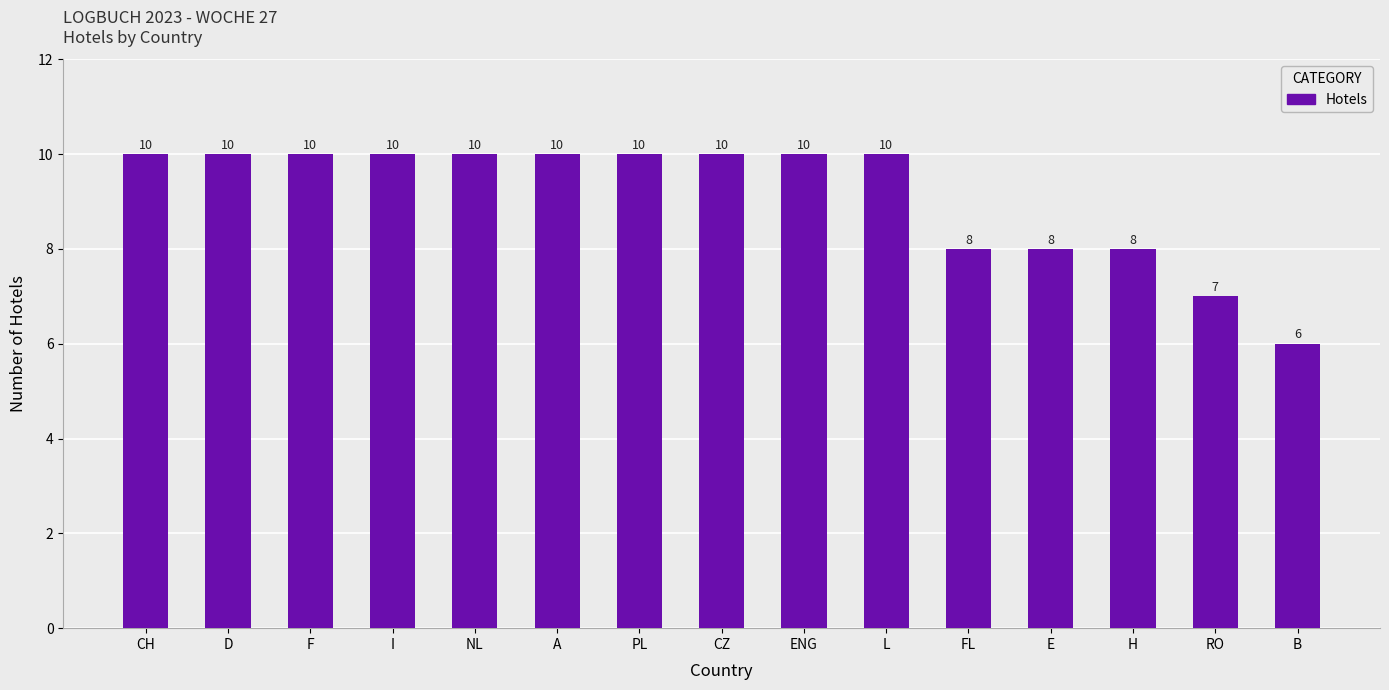

Reading left to right, what are all the values shown in this chart?

CH=10	D=10	F=10	I=10	NL=10	A=10	PL=10	CZ=10	ENG=10	L=10	FL=8	E=8	H=8	RO=7	B=6